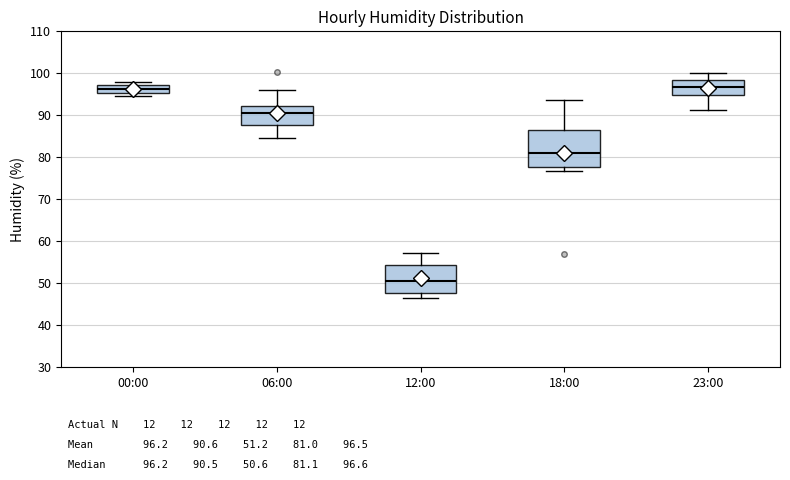

Which box's median line is the lowest?

12:00